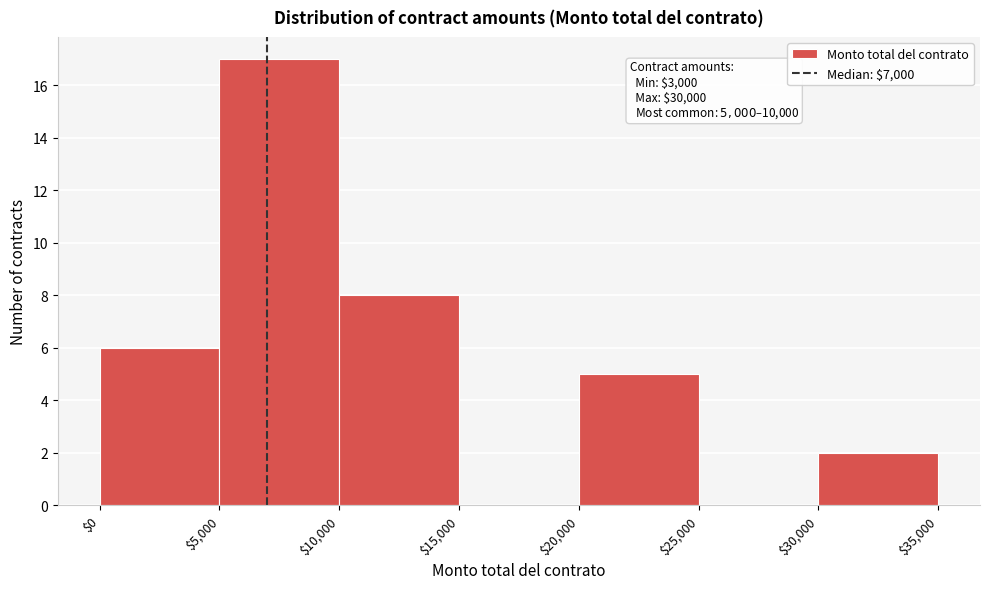

Which range on the x-axis has the tallest bar?

$5,000 to $10,000